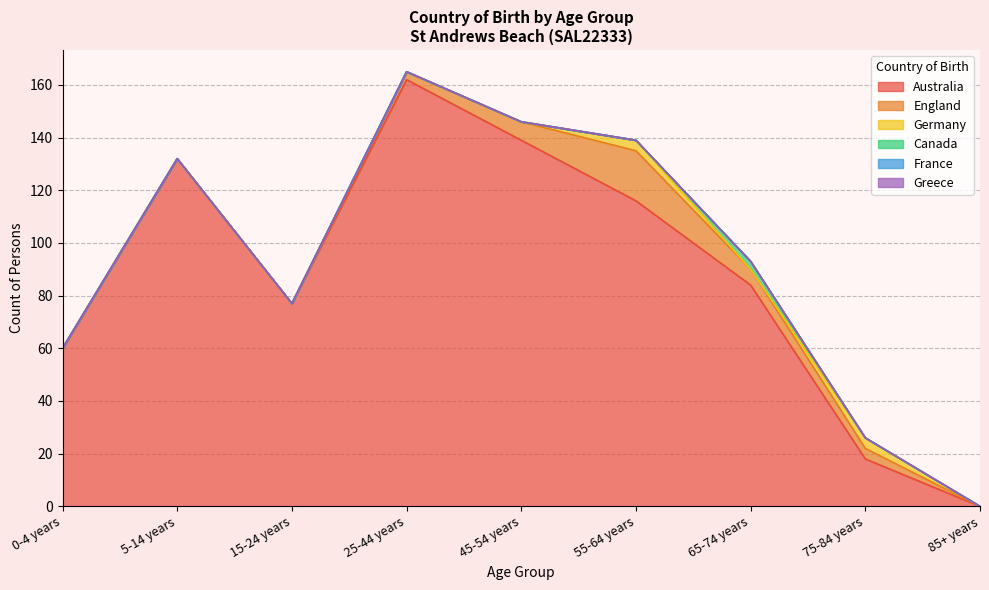

Where is the first local maximum for England?

55-64 years